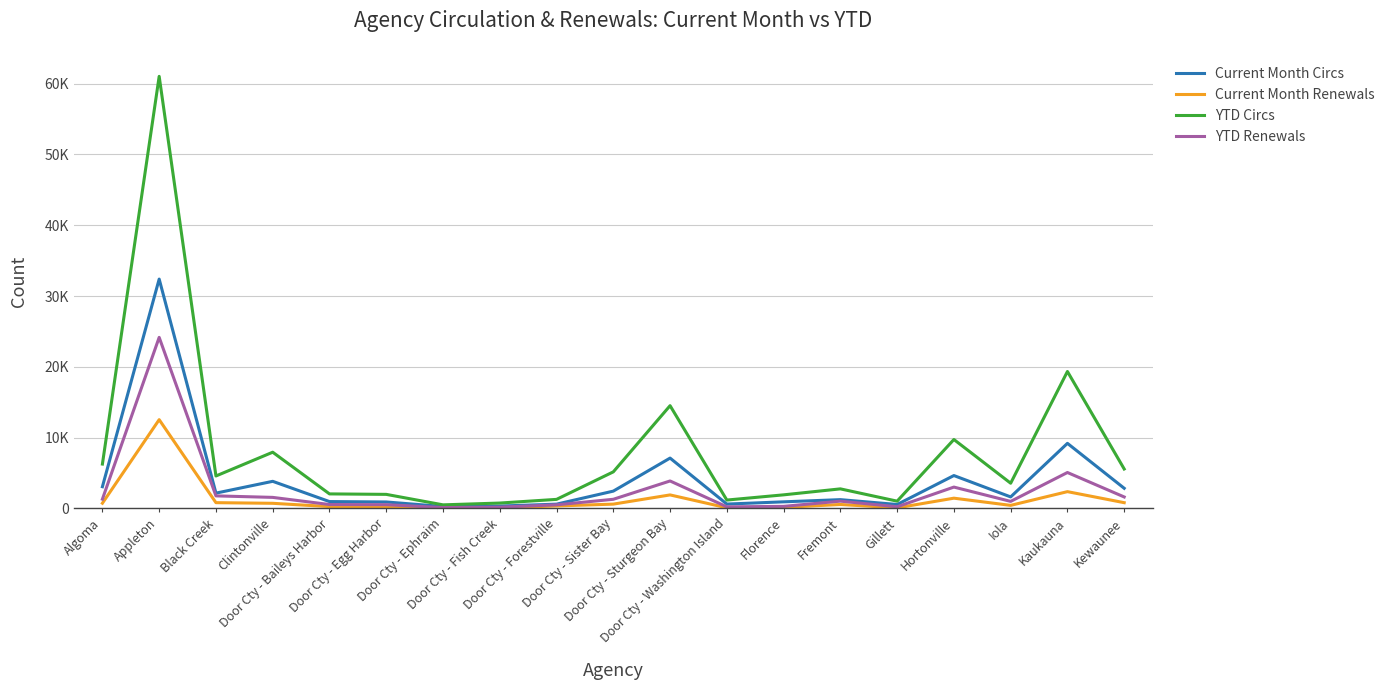

What is the difference between the YTD Renewals values at Gillett and Kewaunee?

1384